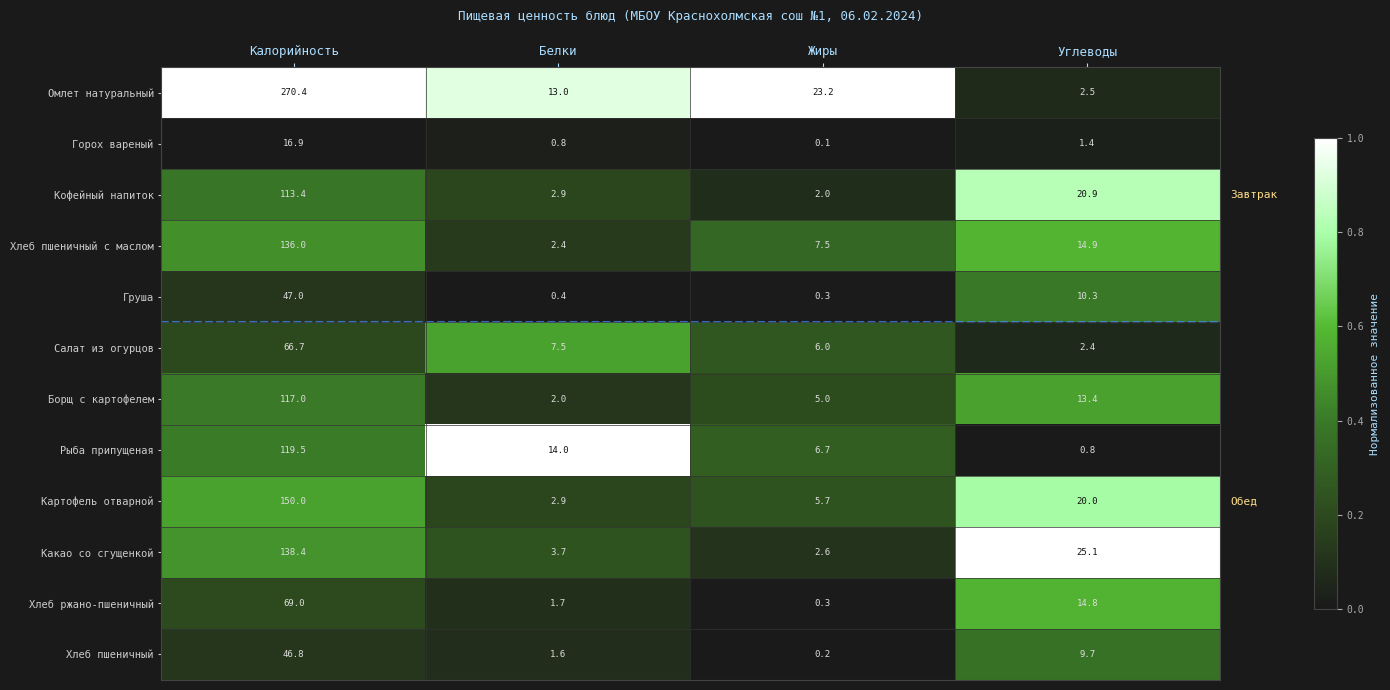

Which category has the highest value in the Горох вареный series?

Калорийность